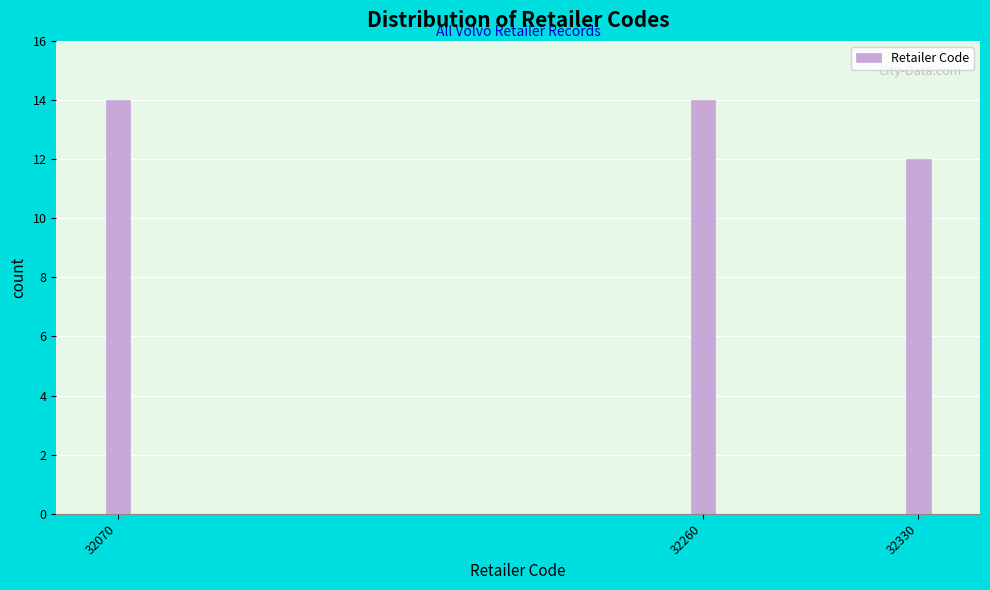

Reading left to right, what are all the values shown in this chart?

14	14	12